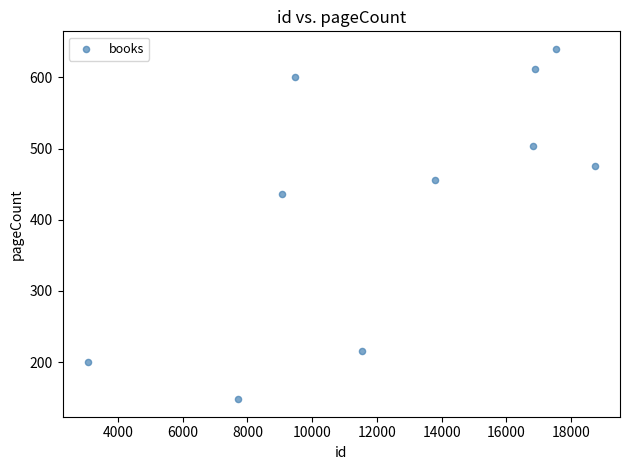

What Y value in the scatter plot is closest to 394?

436